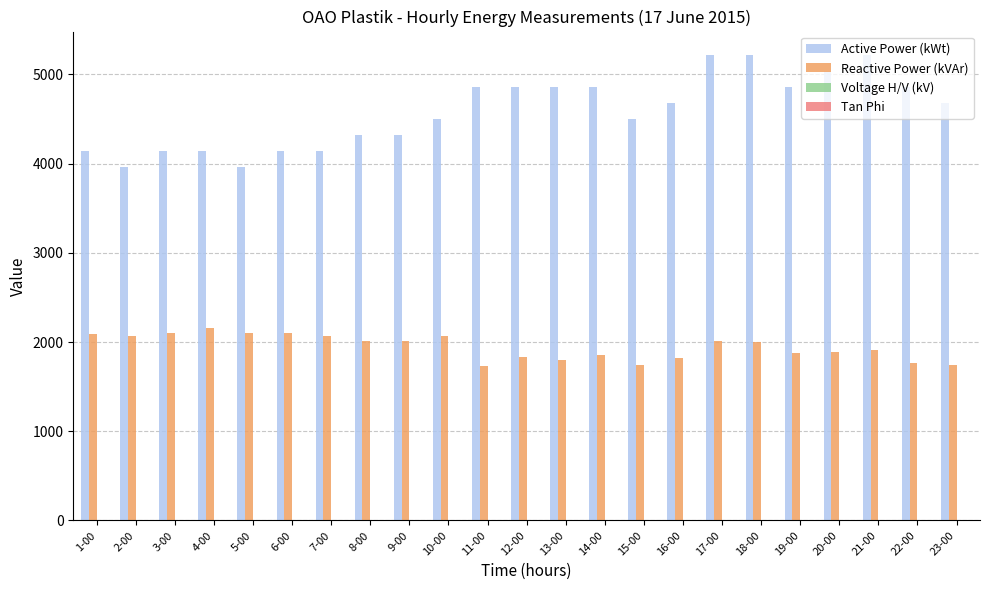

What is the greatest value displayed?

5220.0